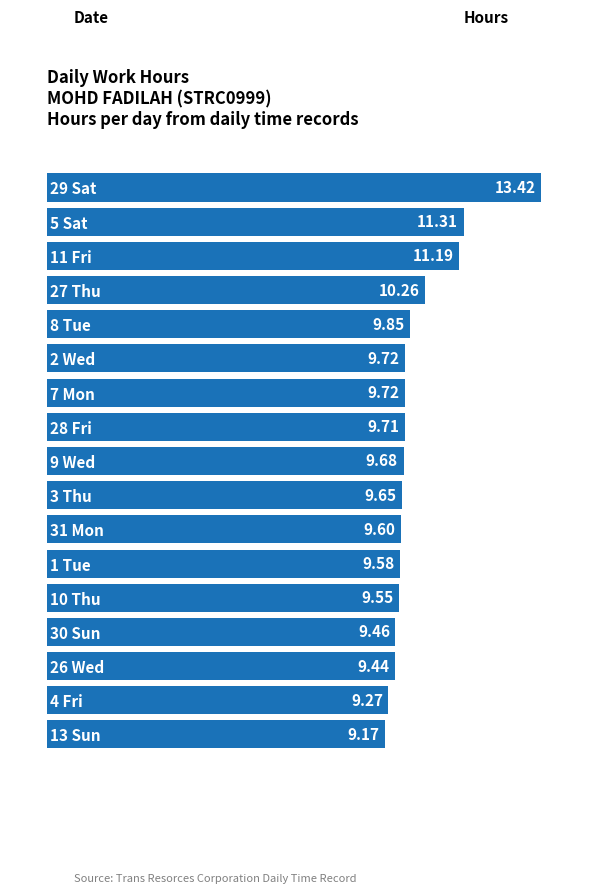

How many categories are shown in the chart?

19